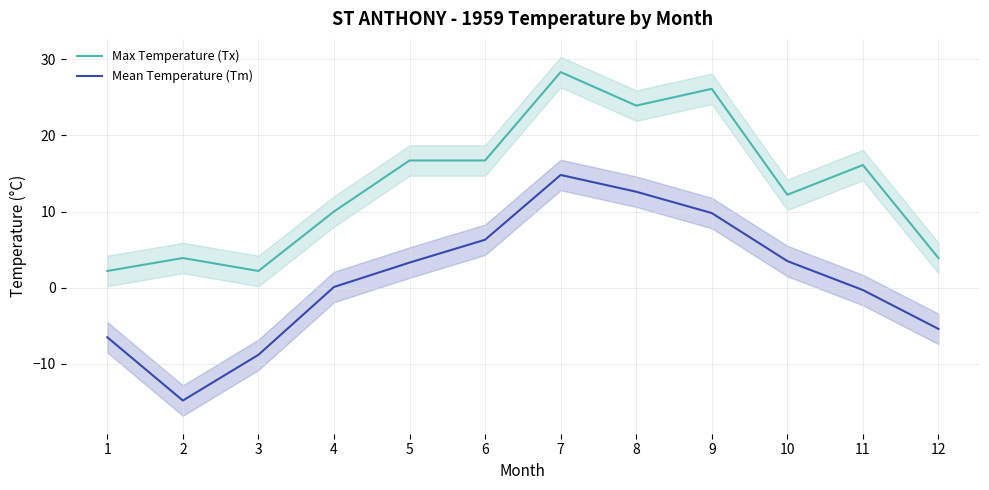

At 12, list the series in order from smallest to largest.

Mean Temperature (Tm), Max Temperature (Tx)